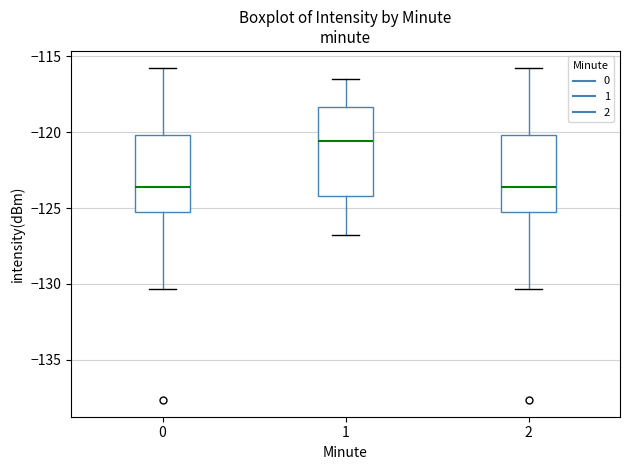

Reading left to right, transcribe this box plot: for each box, give where its median line is, the range the box spans, and where its two whiskers end, as read against the y-axis. The values are not printed on the chart, so give them approximately, as read against the axis.

0: median -123.5, box -125.0 to -120.0, whiskers -130.5 to -115.5
1: median -120.5, box -124.0 to -118.5, whiskers -127.0 to -116.5
2: median -123.5, box -125.0 to -120.0, whiskers -130.5 to -115.5